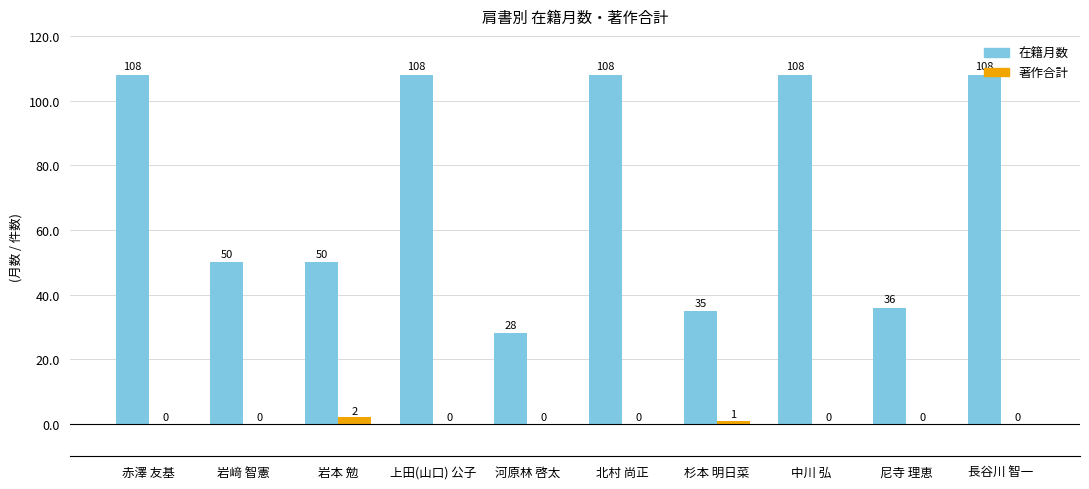

Read the 在籍月数 value at 長谷川 智一.

108